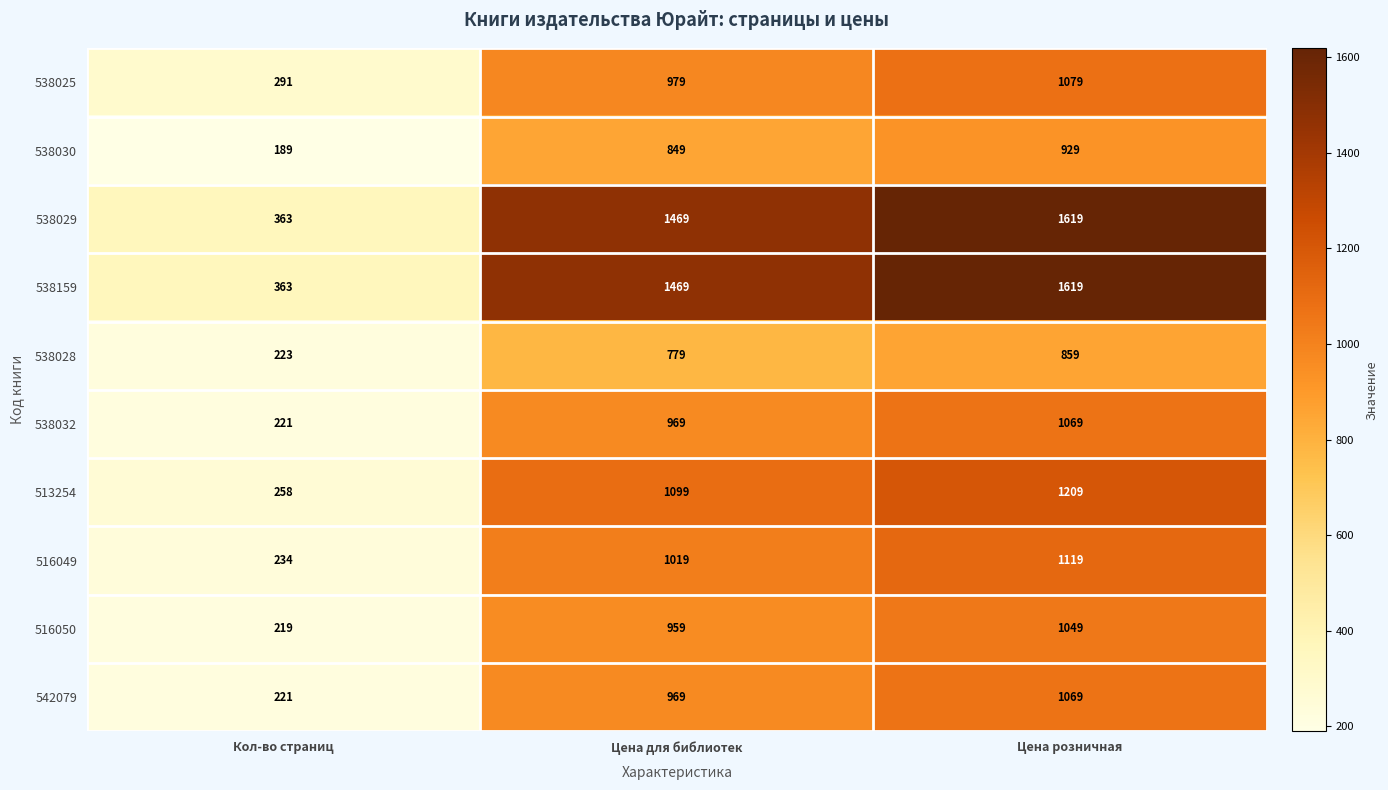

At which label is 538032 closest to 645?

Цена для библиотек